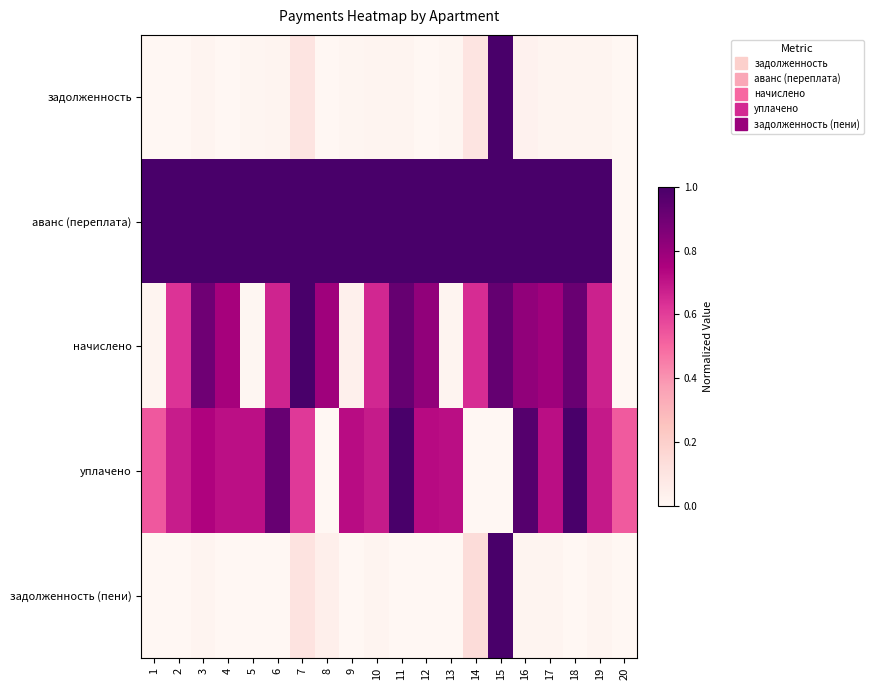

How many distinct data groups are displayed?

5